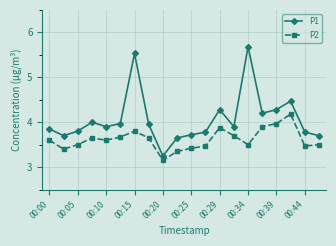

What is the highest value of the P2 series?

4.2